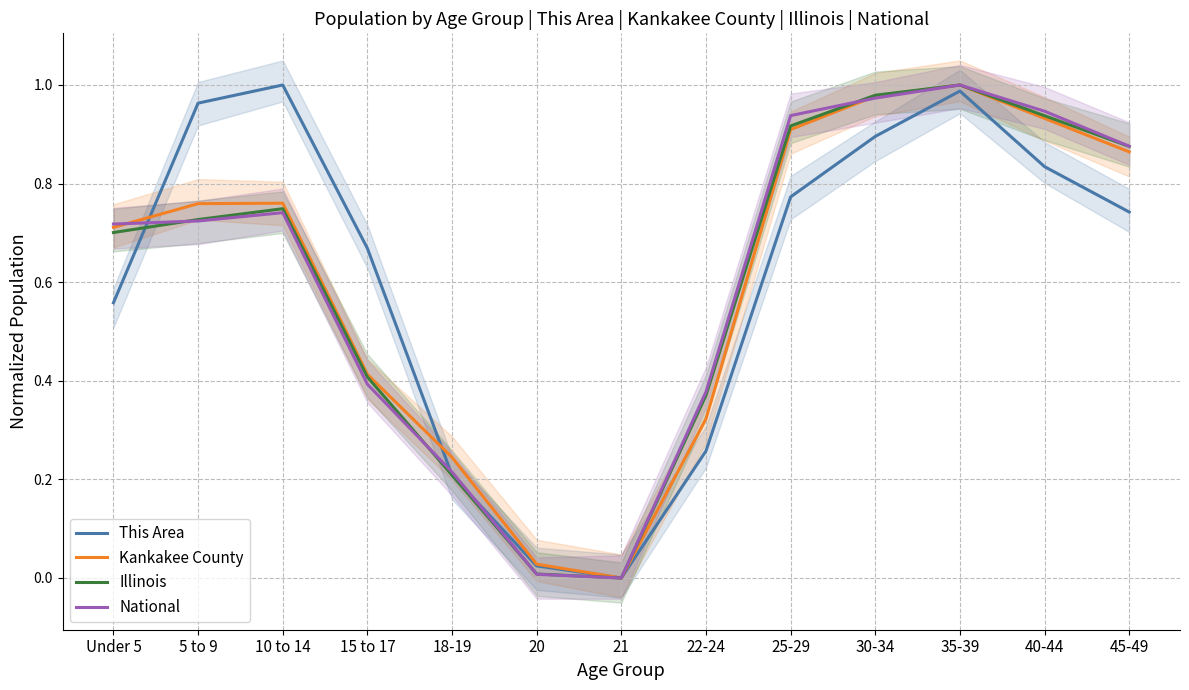

What are all the series names shown in the legend?

This Area, Kankakee County, Illinois, National